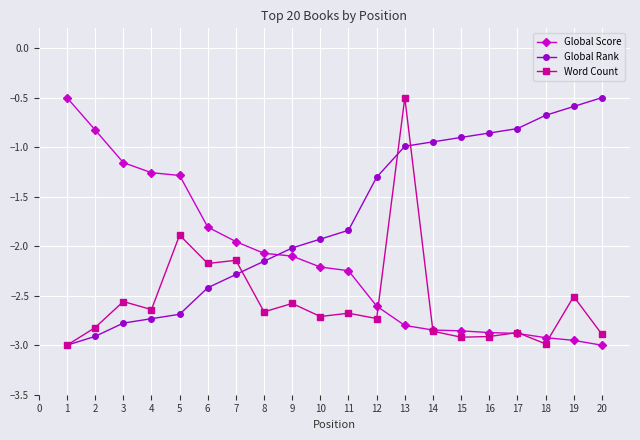

Which series ends up on top after the final intersection of Global Score and Global Rank?

Global Rank